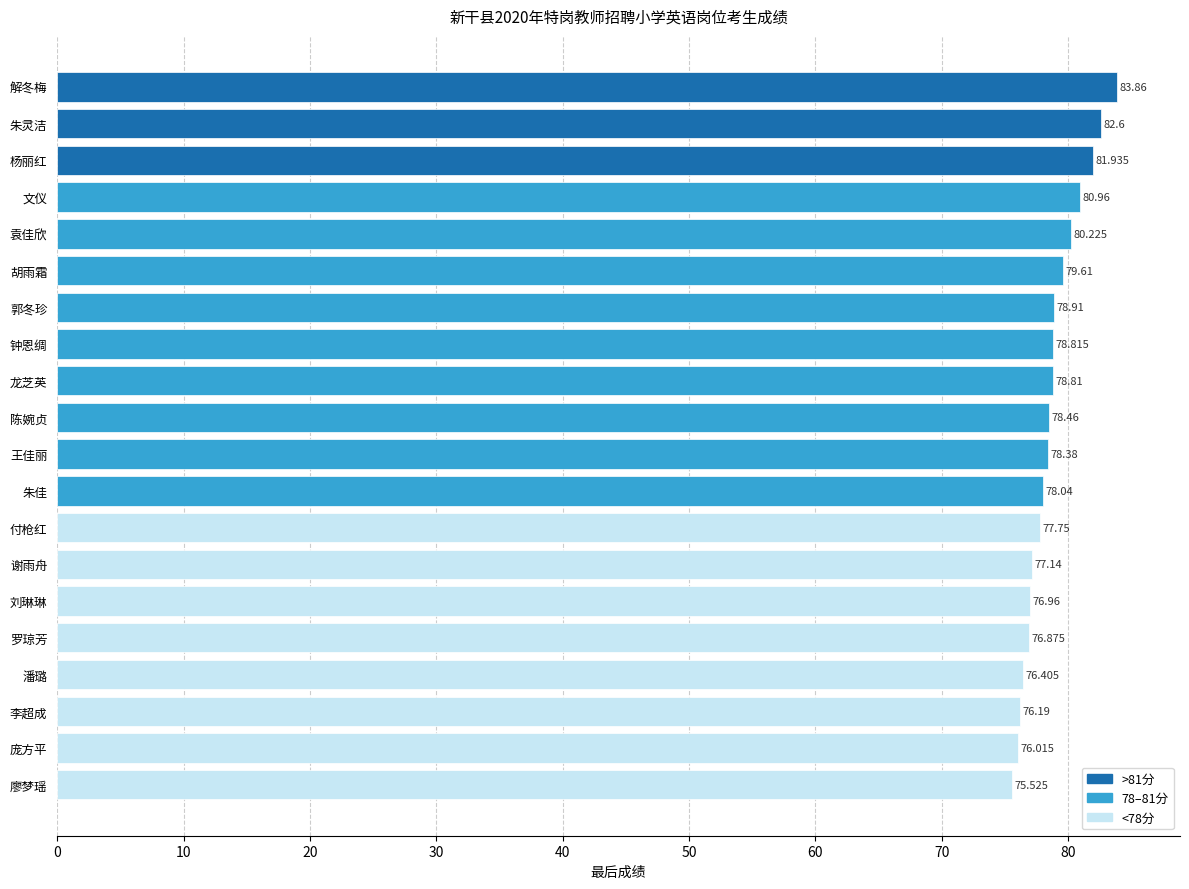

How many data points are above 78?

12